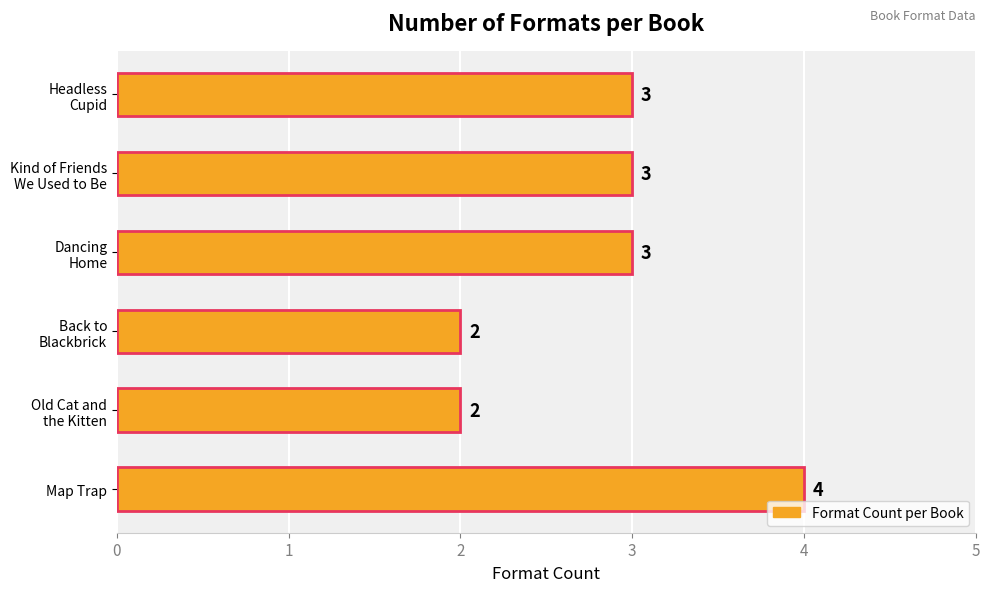

How many values are between 2 and 3?

5